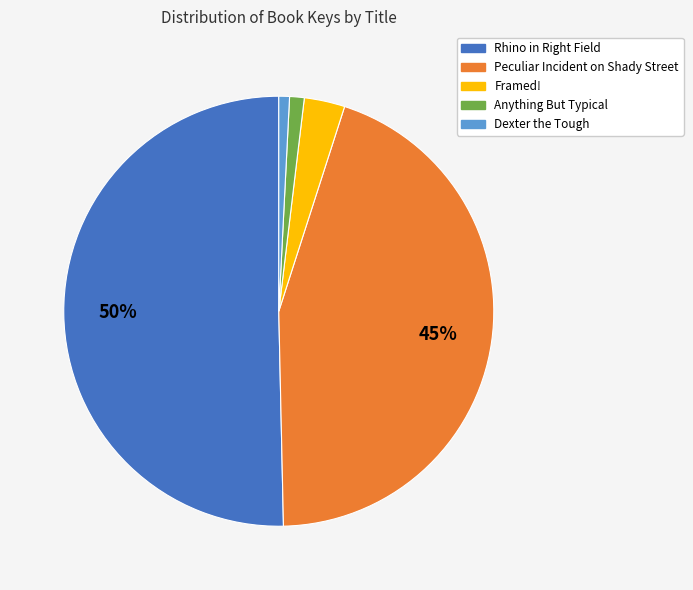

What is the majority slice?

Rhino in Right Field